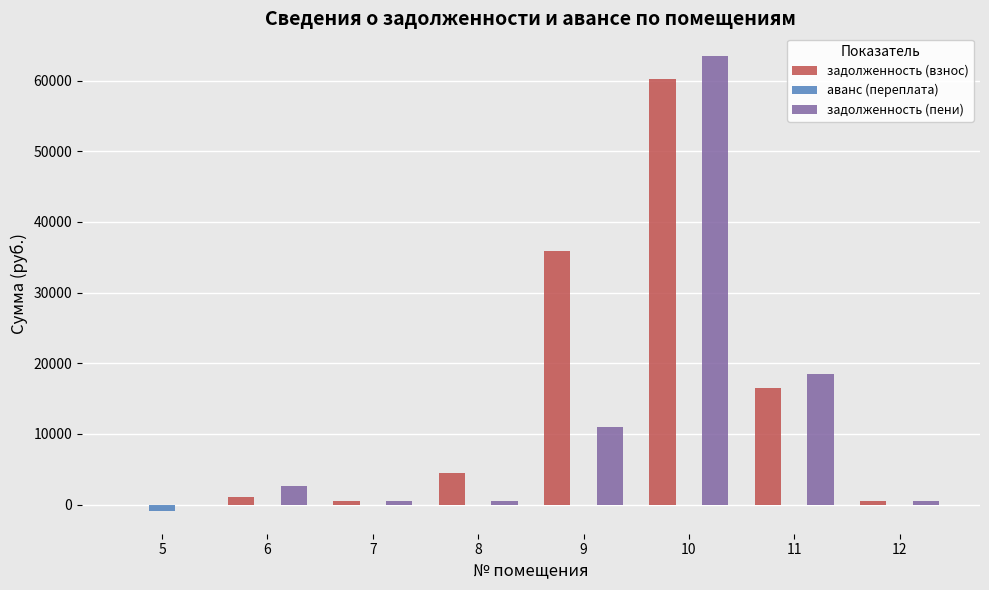

What is the sum of all задолженность (пени) values?

97071.4